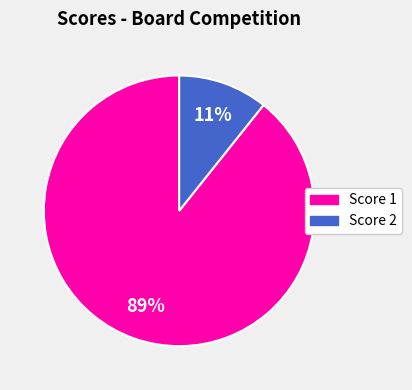

Does any single category account for the majority?

Yes